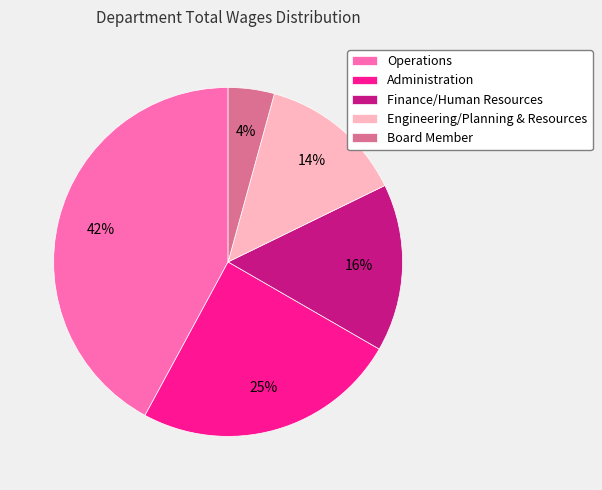

To the nearest percent, what is the difference between the largest and smallest slice percentages?

38%